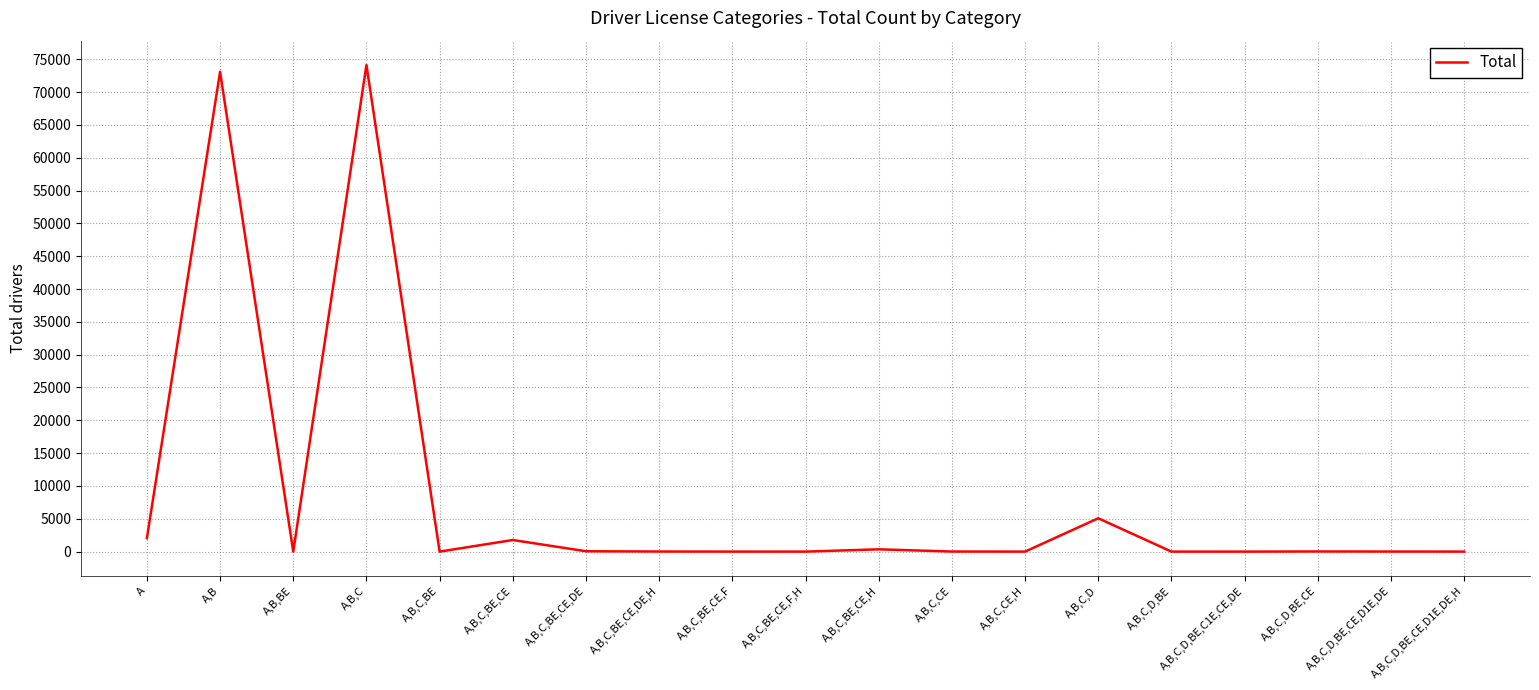

Where is the data nearest to the value 37059?

A,B,C,D